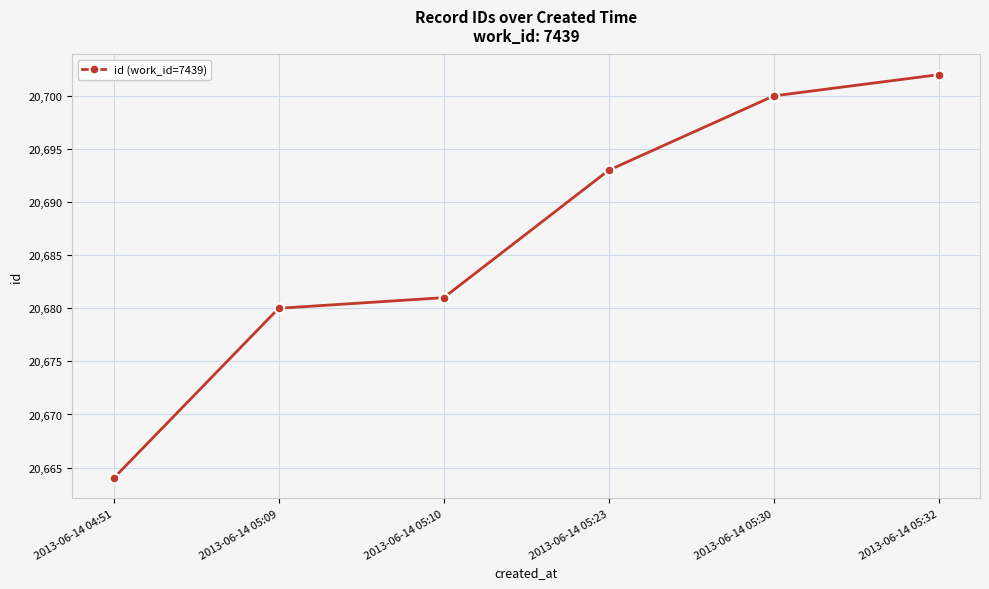

What is the greatest value displayed?

20702